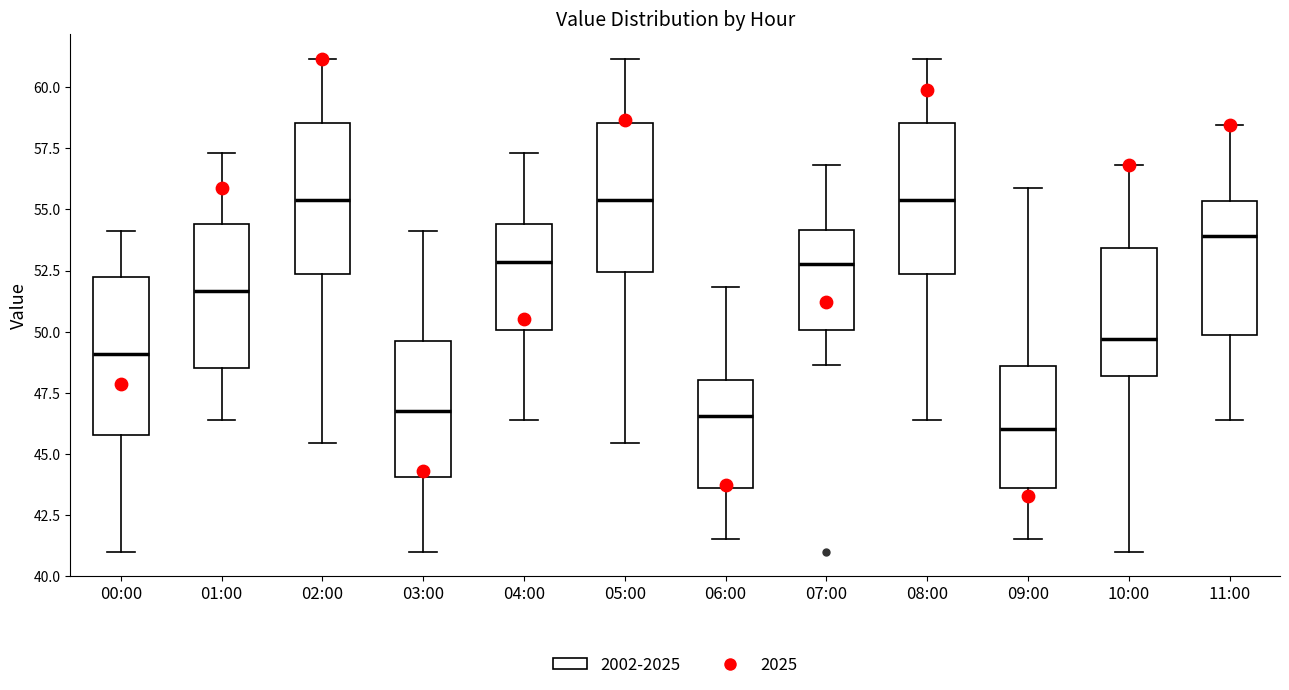

Which box's median line is the lowest?

09:00